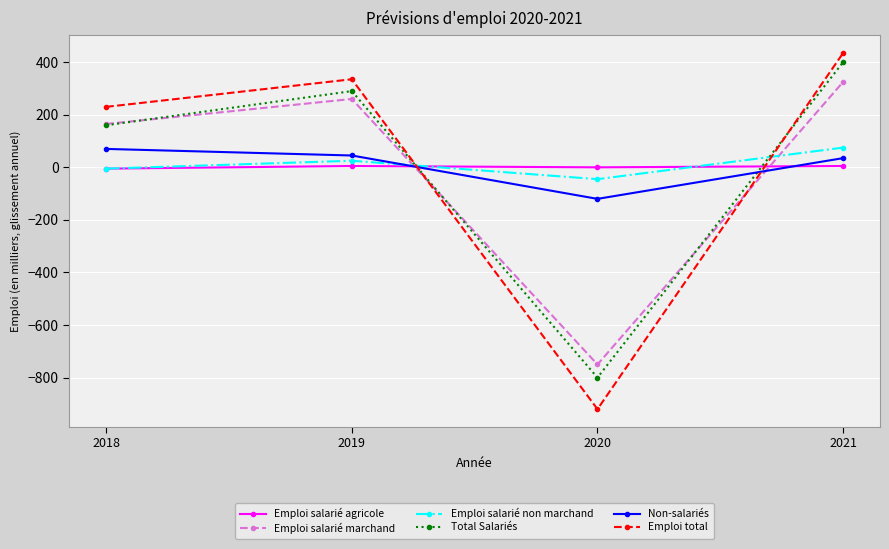

What is the value of the Total Salariés point at the 4th from the left?

400